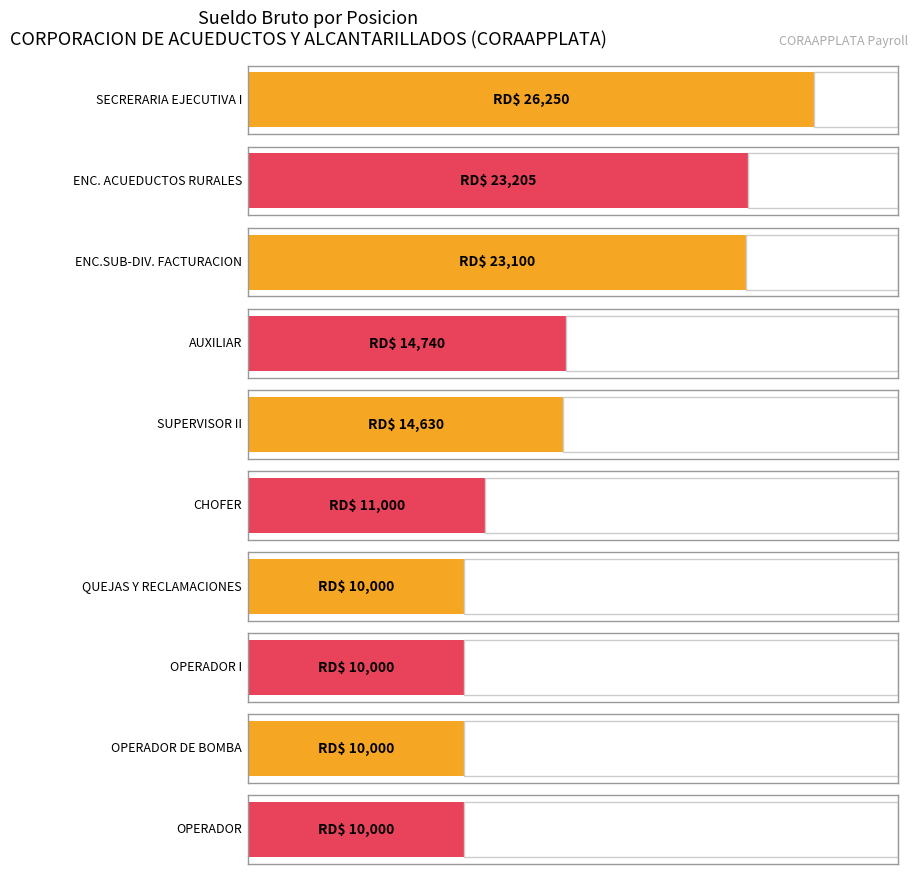

What is the maximum value shown in the chart?

26250